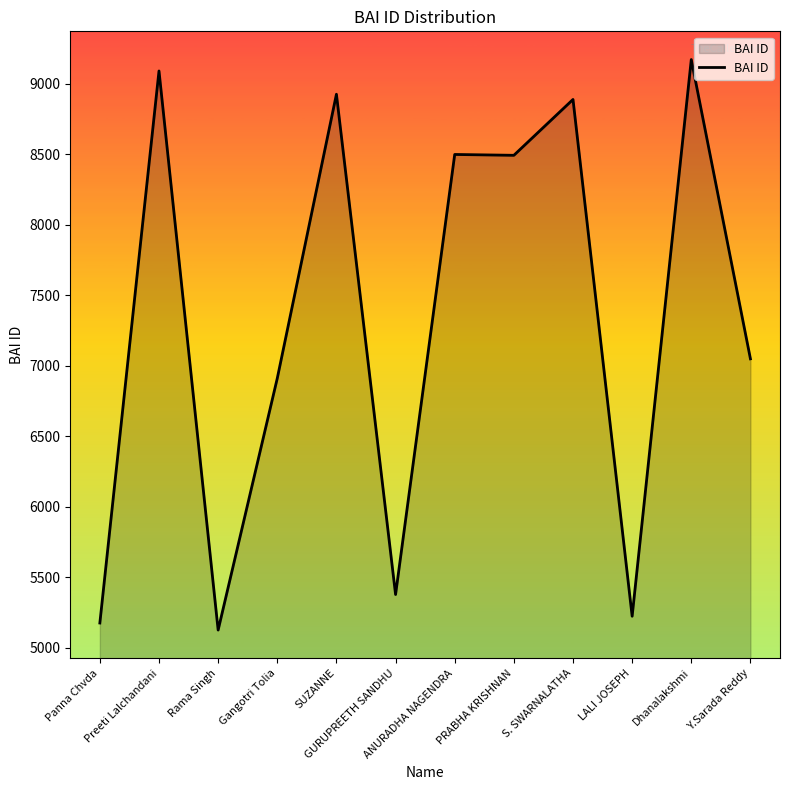

What is the greatest value displayed?

9171